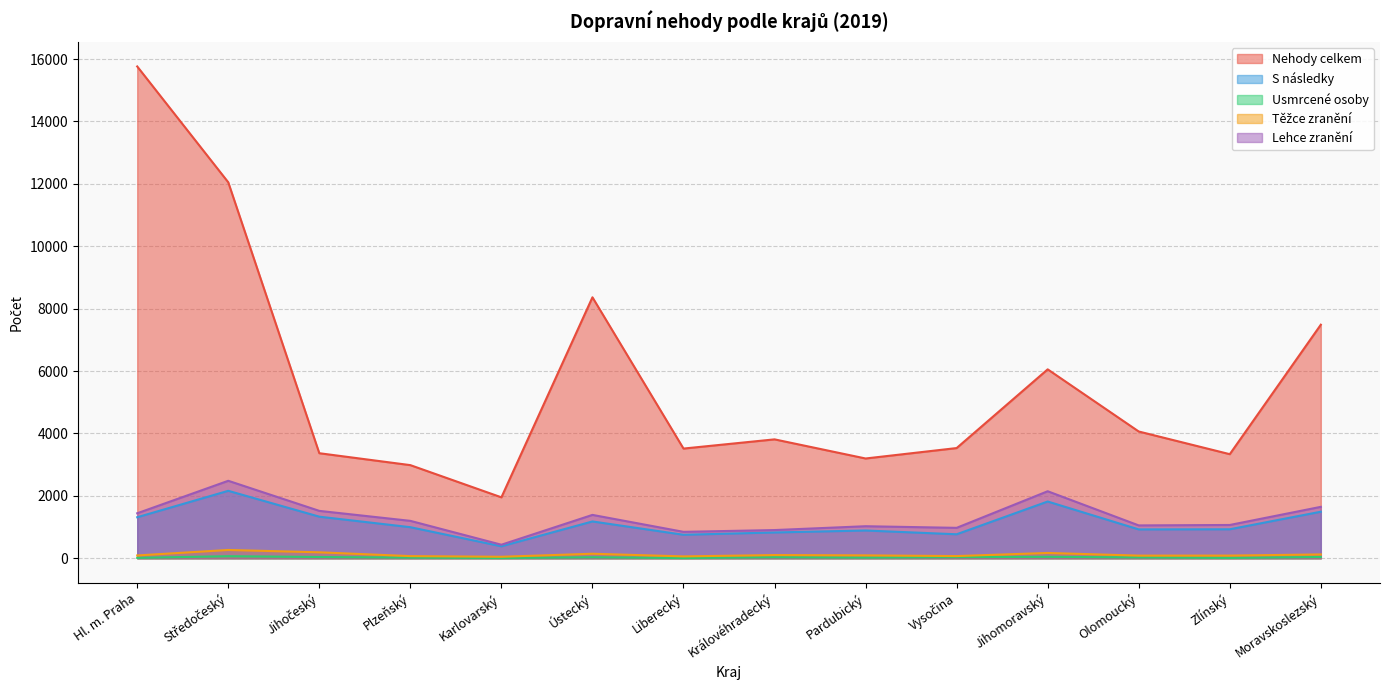

How many values in the Nehody celkem series are below 3811?

7